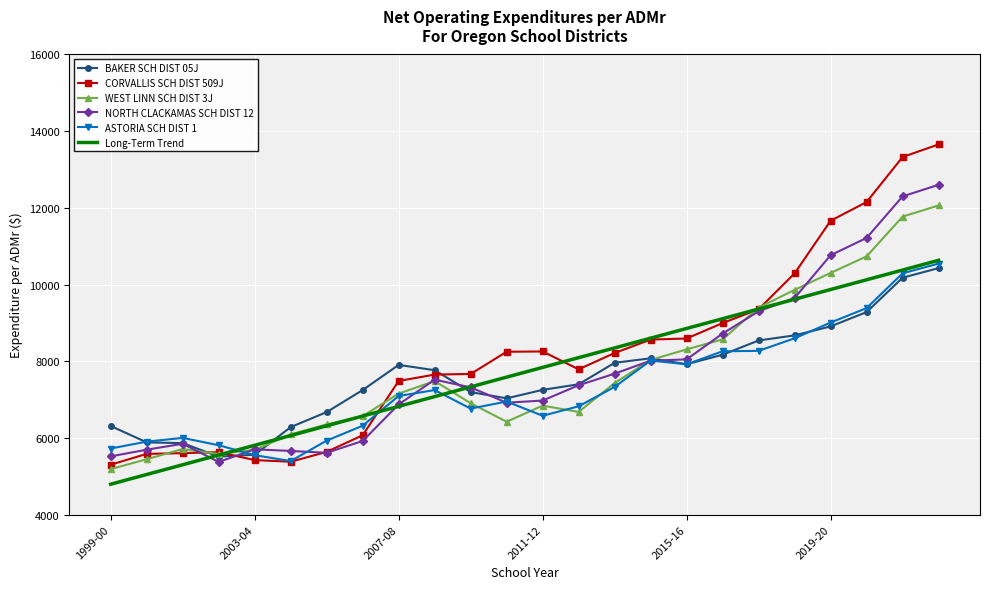

How many intersections are there between CORVALLIS SCH DIST 509J and BAKER SCH DIST 05J?

3